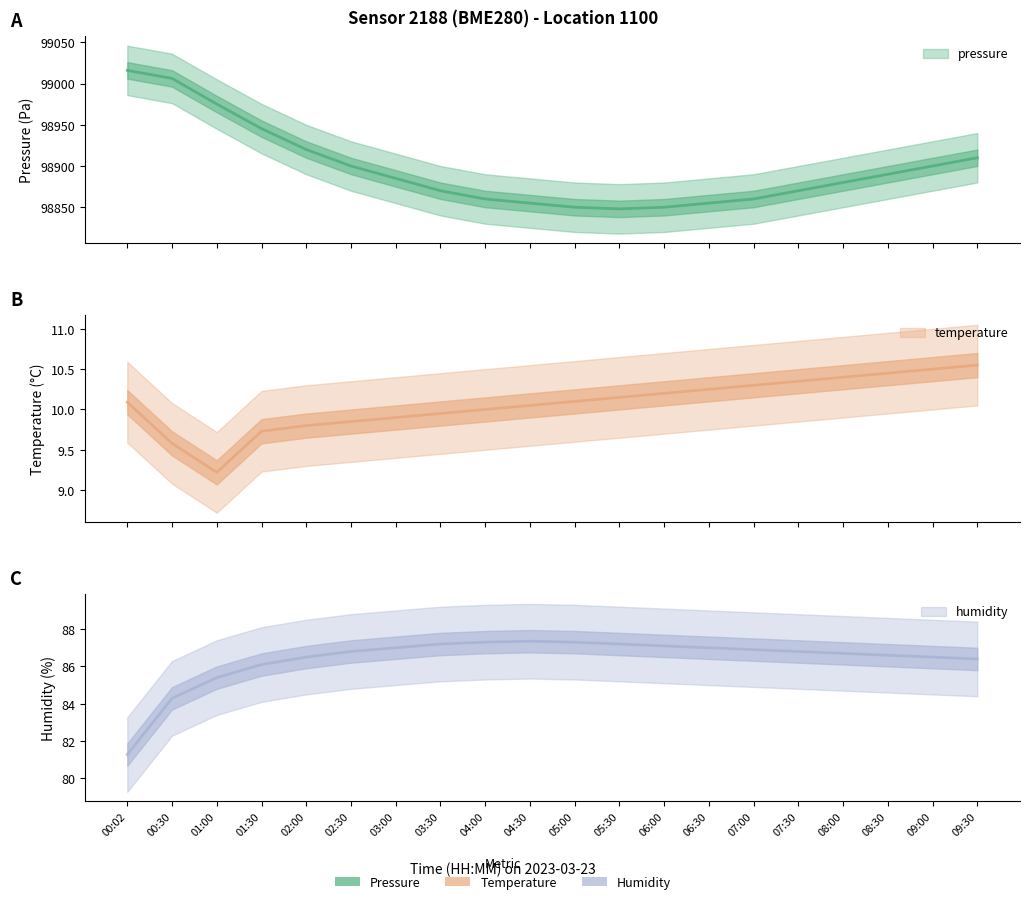

How many interior local valleys does the temperature series have?

1